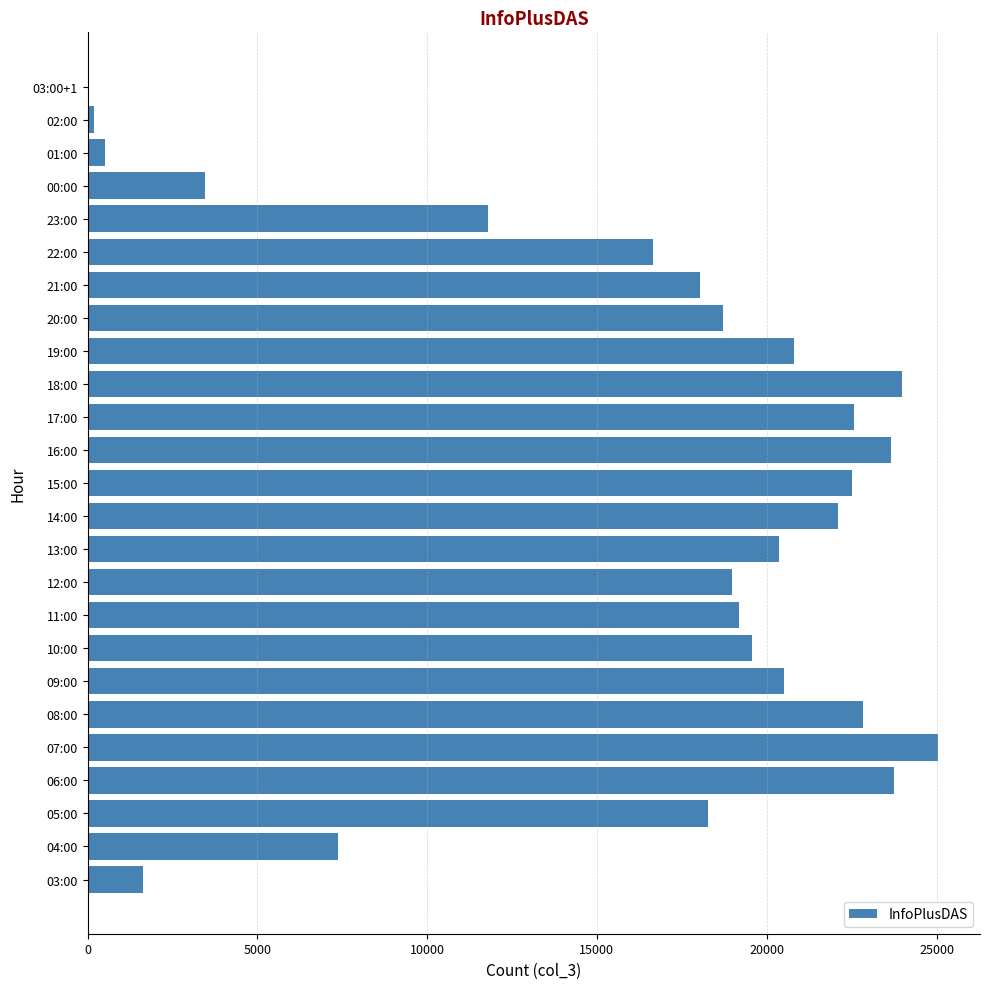

What is the change in value from 06:00 to 09:00?

-3260